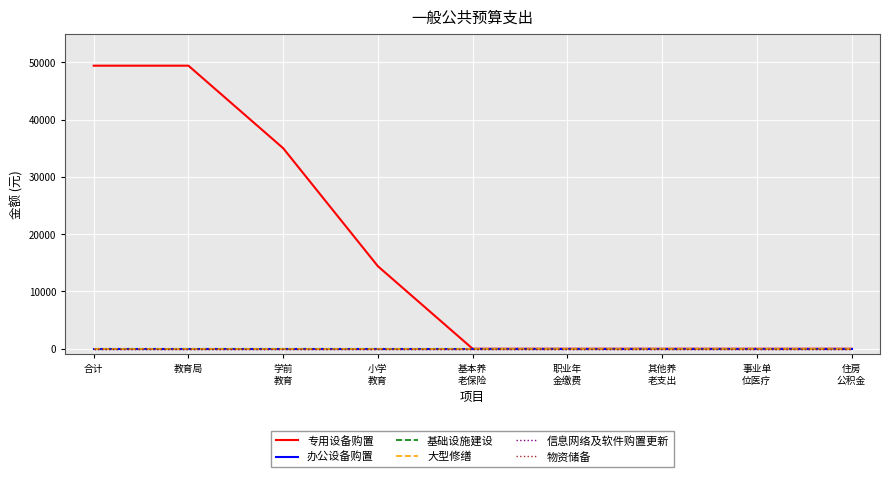

True or false: 专用设备购置 and 基础设施建设 intersect in this chart.

False